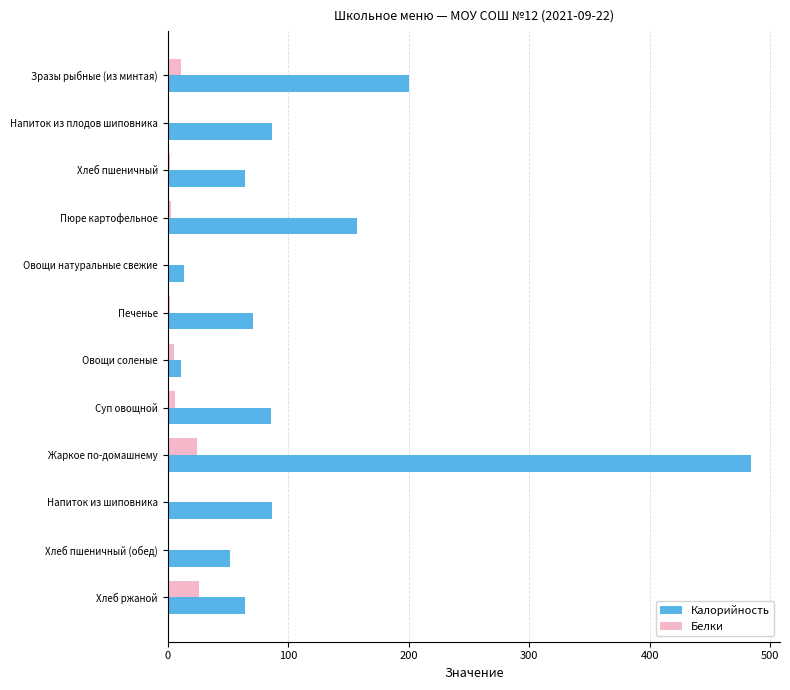

Where is Калорийность nearest to the value 247?

Зразы рыбные (из минтая)